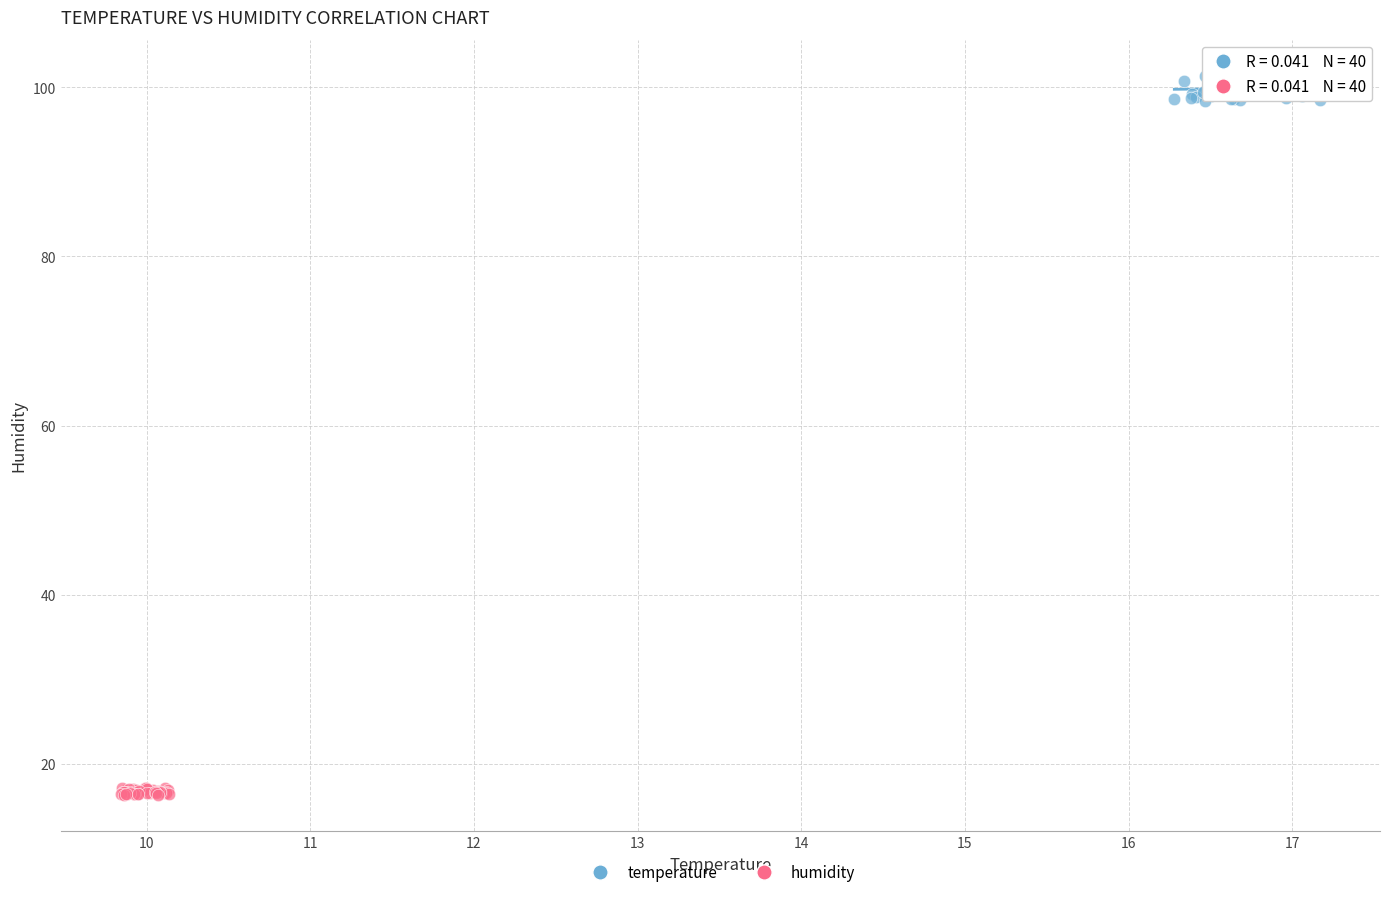

Which series contains the lowest Y value?

humidity